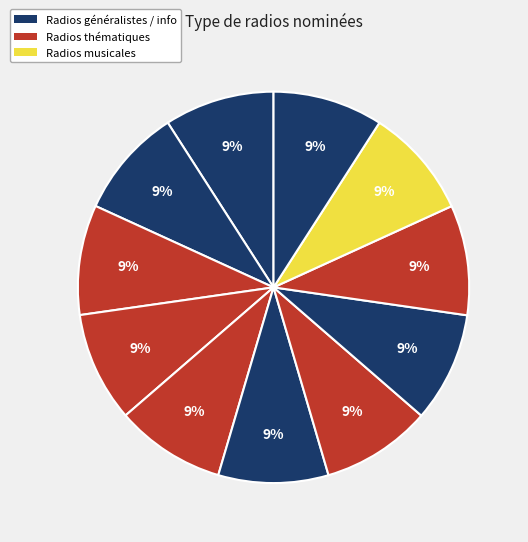

To the nearest percent, what is the average slice percentage?

9%